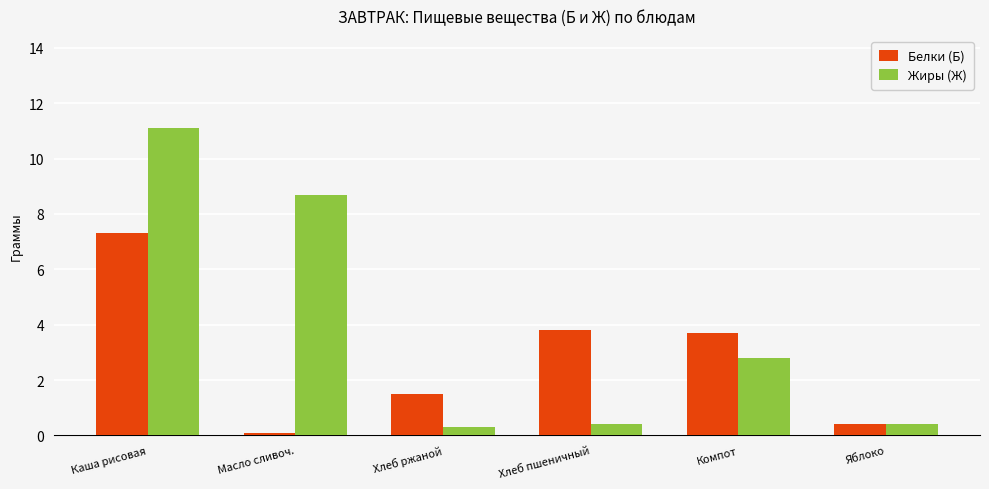

What is the difference between the second highest and second lowest values in the Белки (Б) series?

3.4